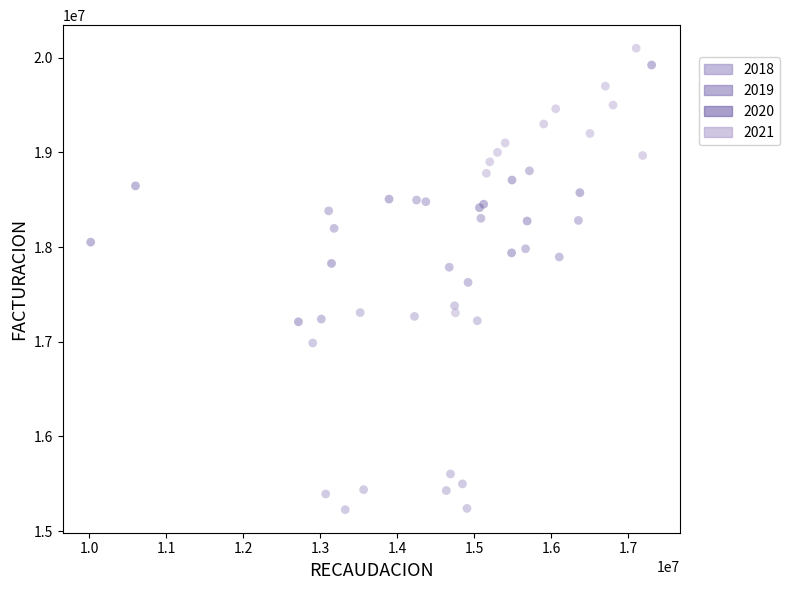

Which series contains the lowest Y value?

2018